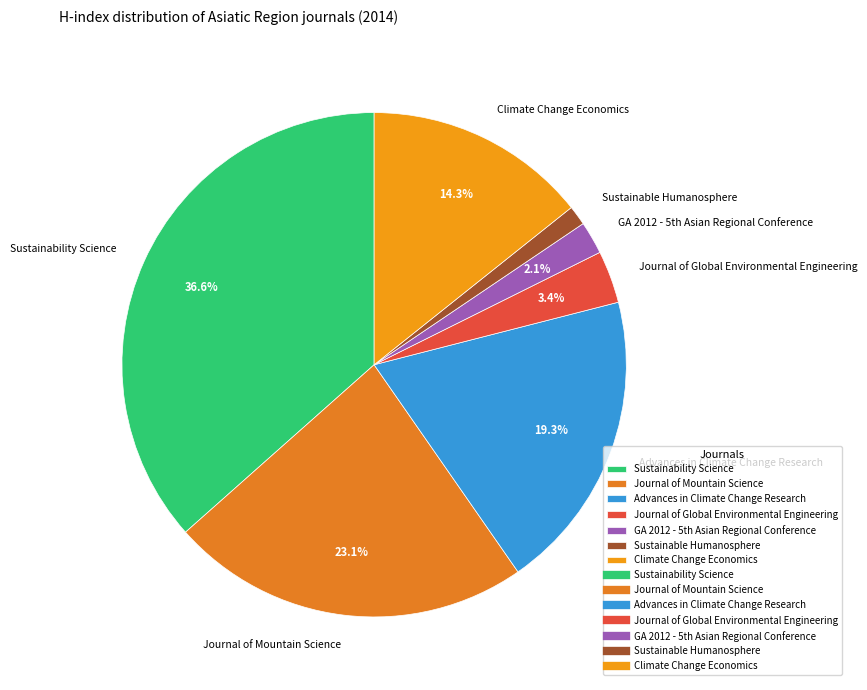

What percentage is the Sustainability Science slice, to the nearest percent?

37%